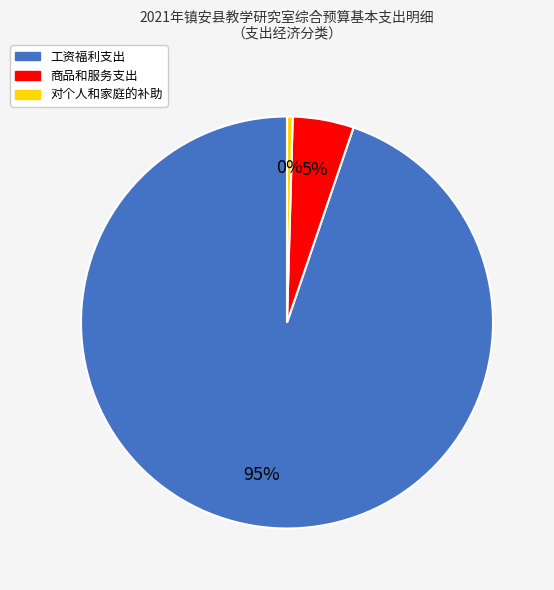

Rank the categories by value from highest to lowest.

工资福利支出, 商品和服务支出, 对个人和家庭的补助